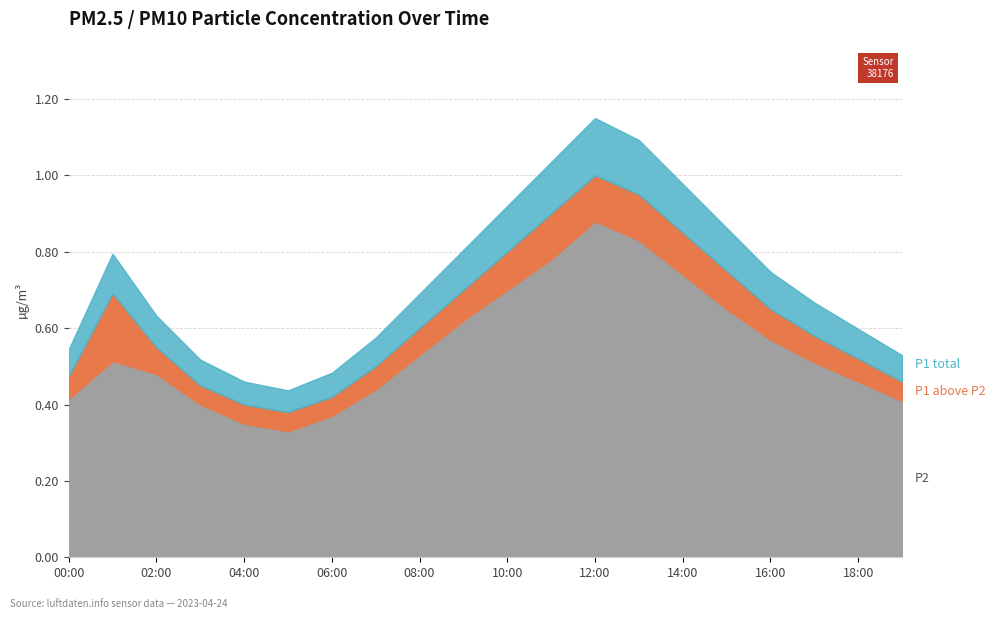

What is the difference between the maximum and minimum values in the P2 series?

0.6